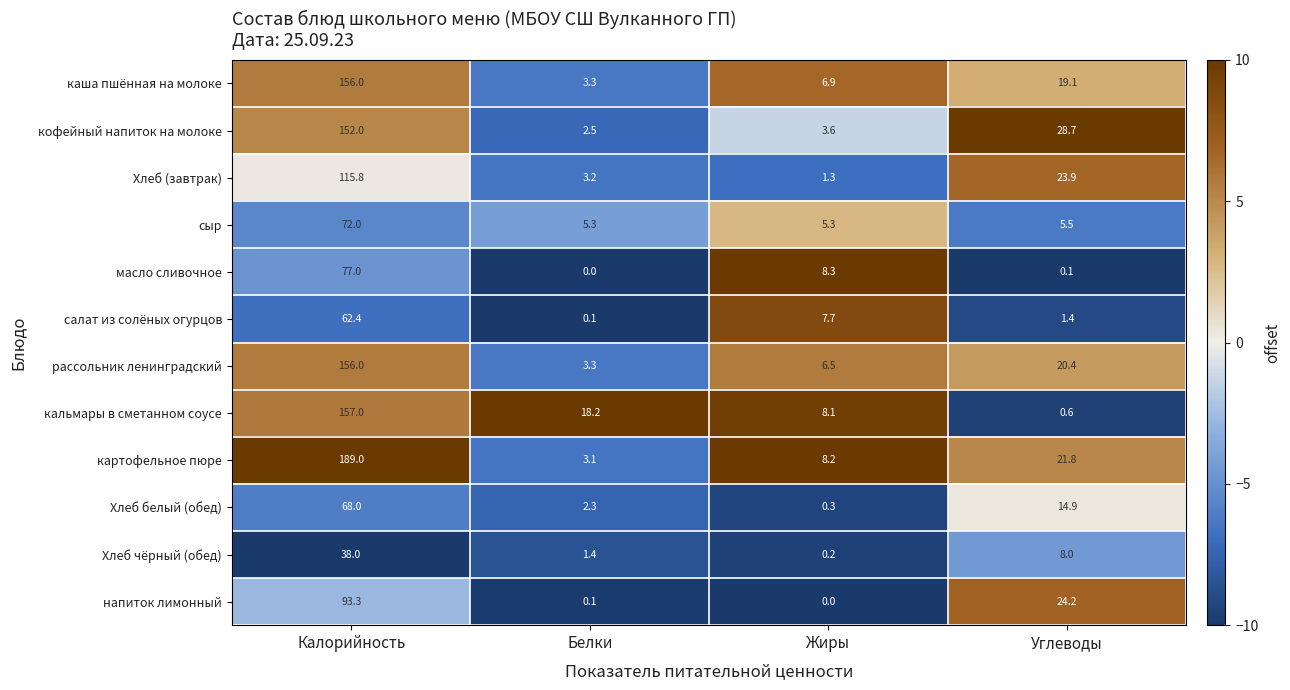

What is the highest value of the Хлеб белый (обед) series?

68.0